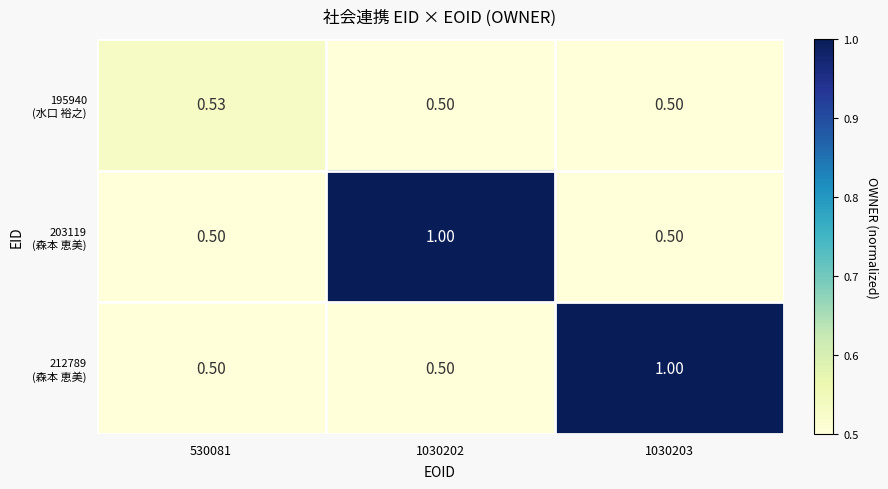

How many series are shown in this chart?

3